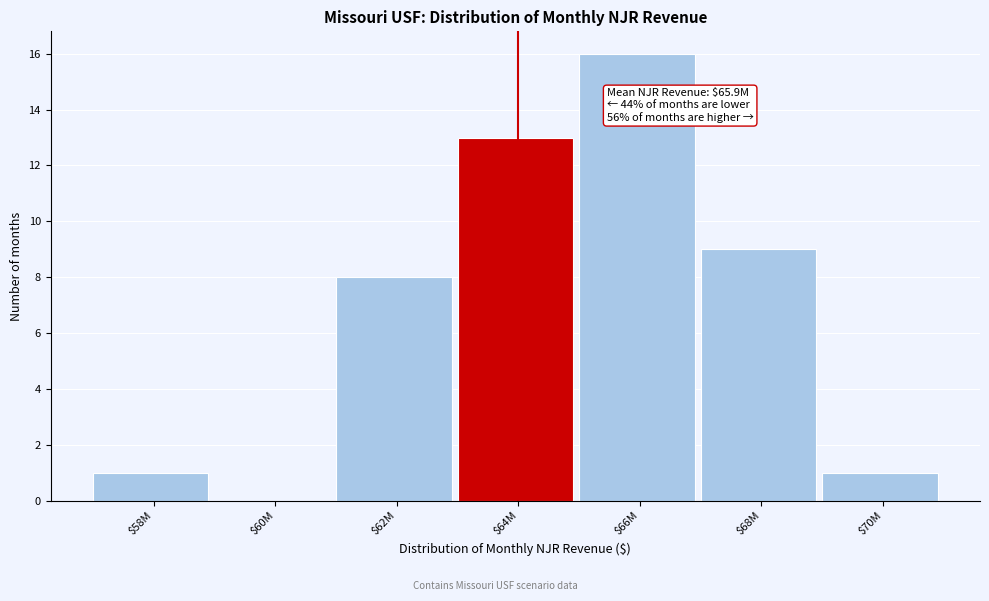

Which category has the highest value across all series?

$66M